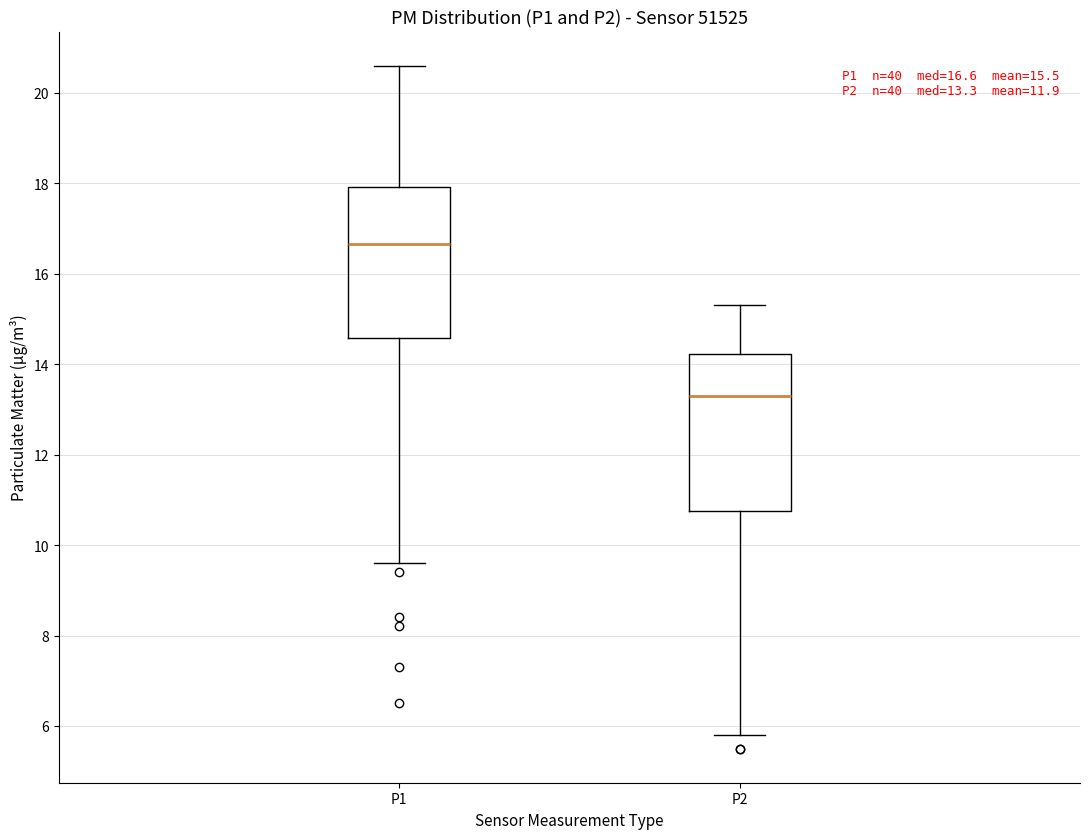

Which box has the lowest median line?

P2